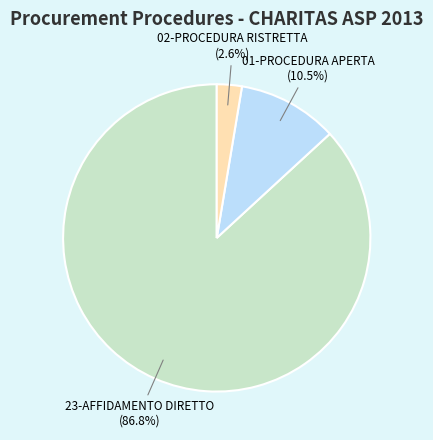

Is there any slice that represents more than half of the pie?

Yes